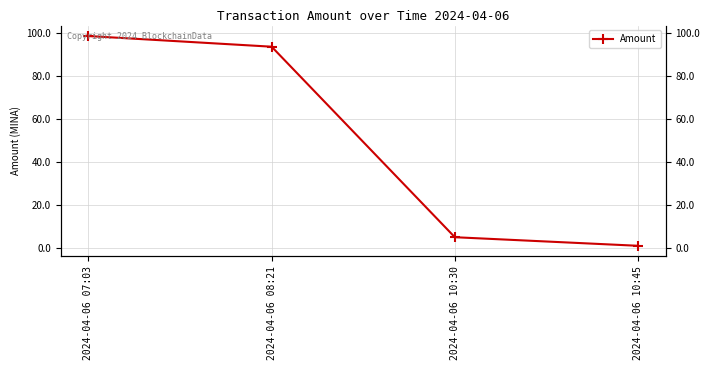

Does the chart have visible grid lines?

Yes